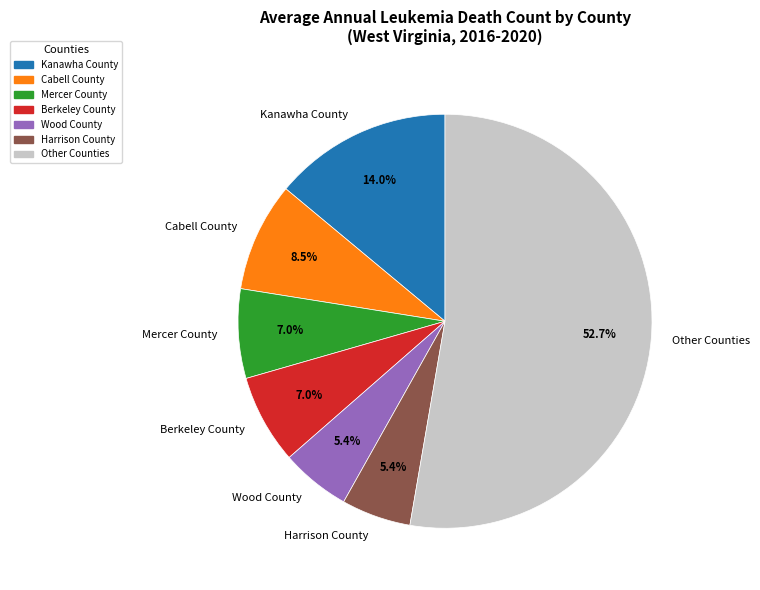

How many segments does this pie chart have?

7